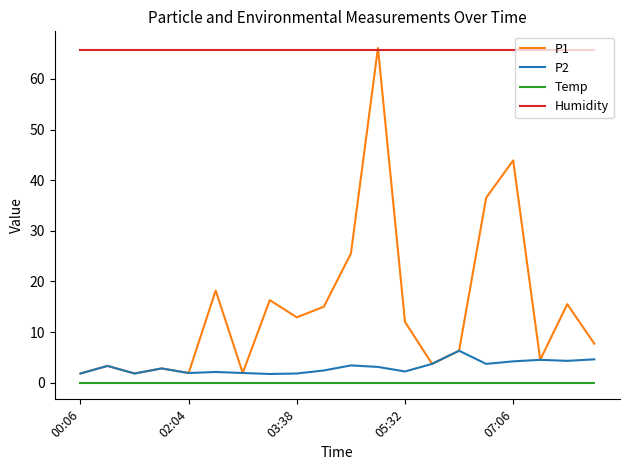

What is the difference between the maximum and minimum values in the P2 series?

4.6